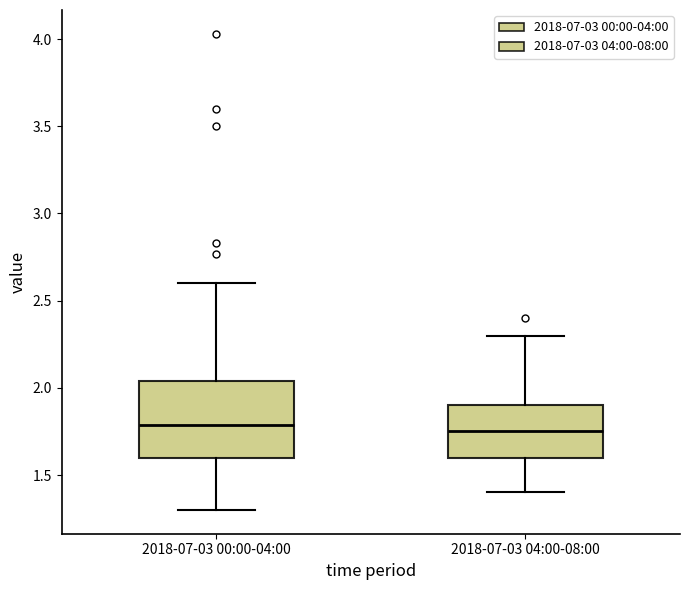

Comparing the boxes themselves (not the whiskers), which one is the tallest?

2018-07-03 00:00-04:00